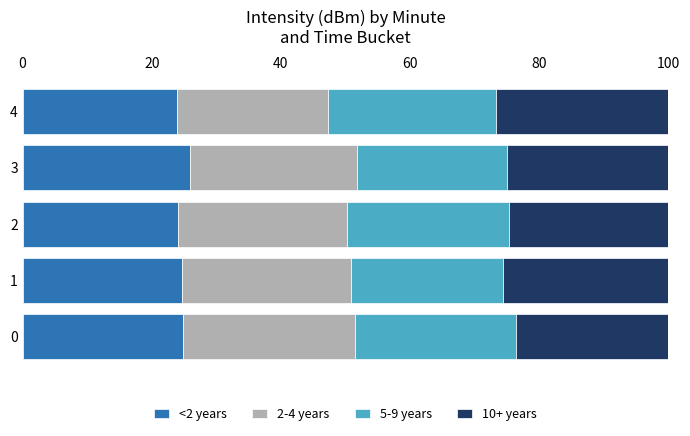

The <2 years series shows 7.9 at 4. True or false?

False